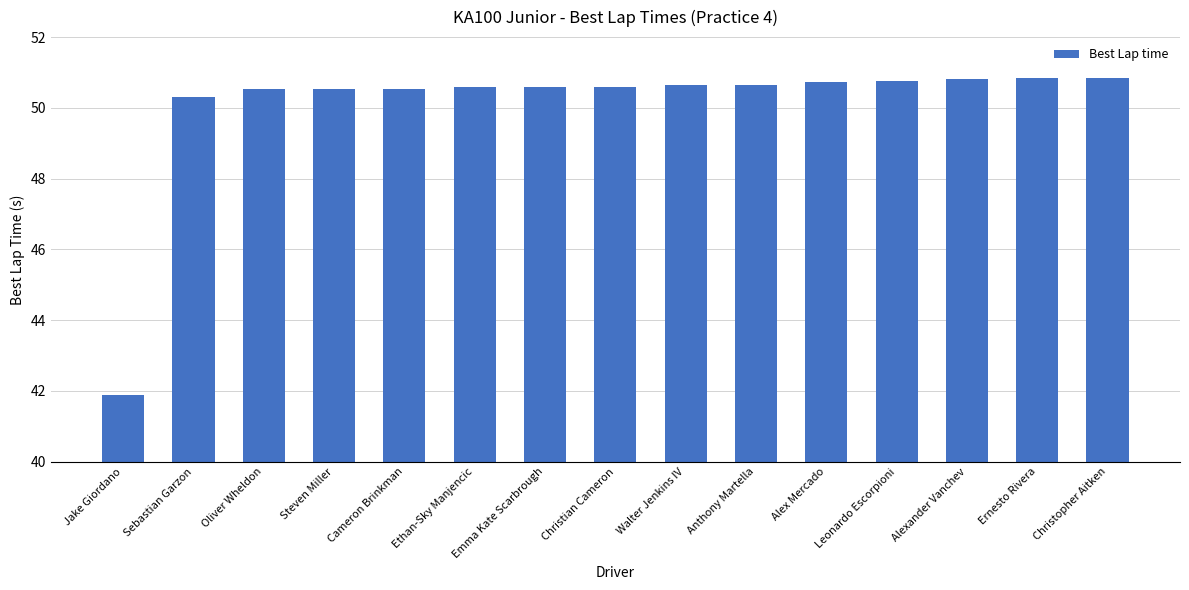

What is the label of the 9th bar from the right?

Emma Kate Scarbrough